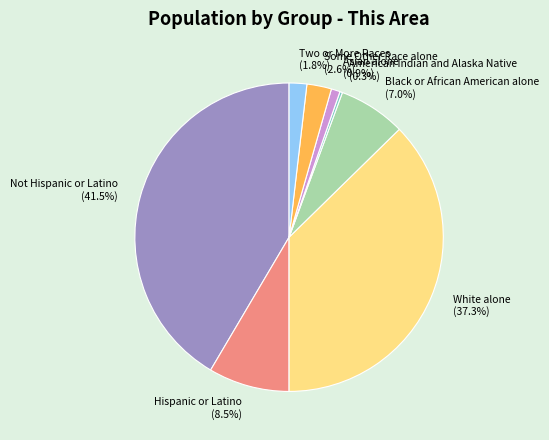

What is the total percentage of White alone and Some Other Race alone?

39.9%